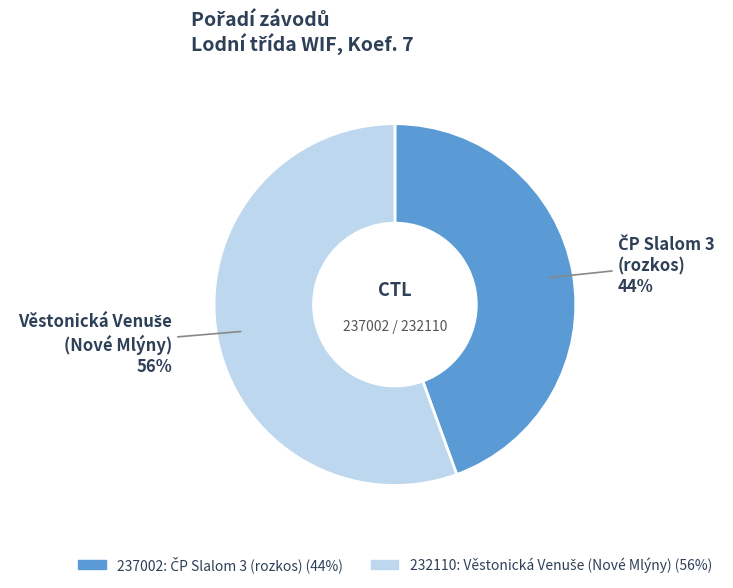

To the nearest percent, what is the average slice percentage?

50%